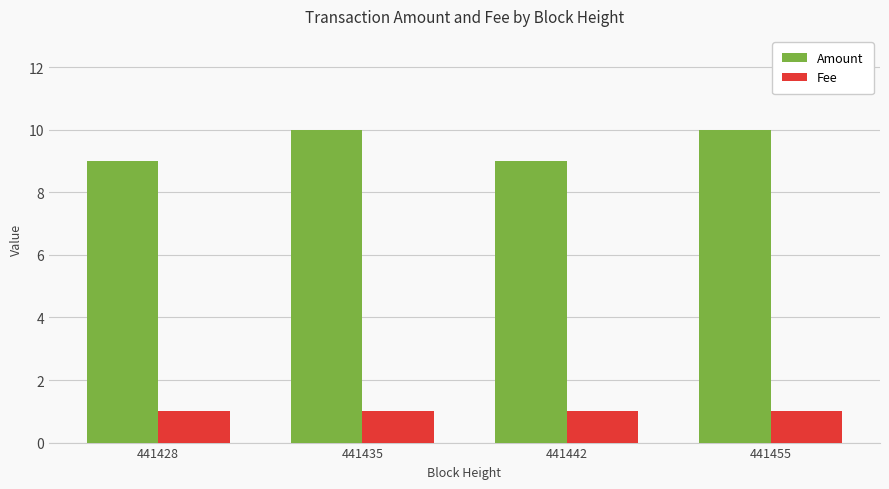

What is the lowest value of the Amount series?

9